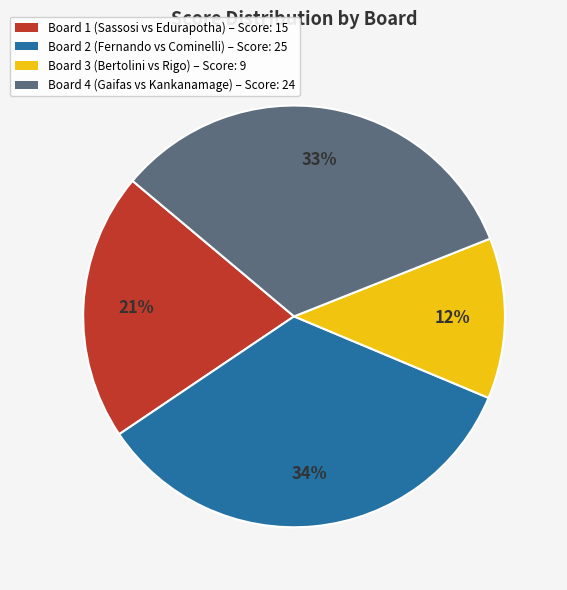

Which slice is the smallest?

Board 3